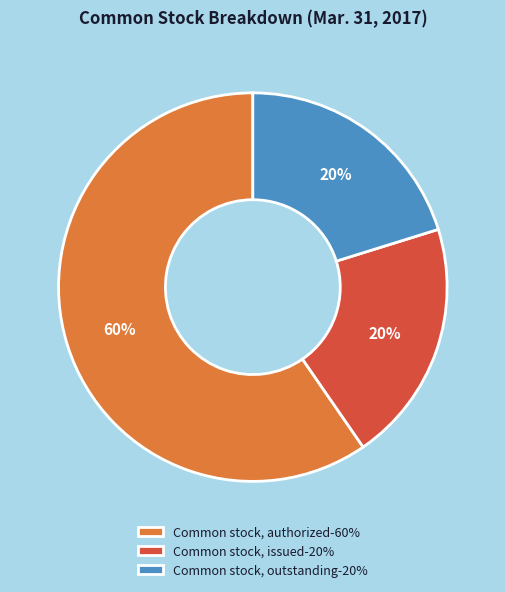

Count the number of slices in the pie.

3